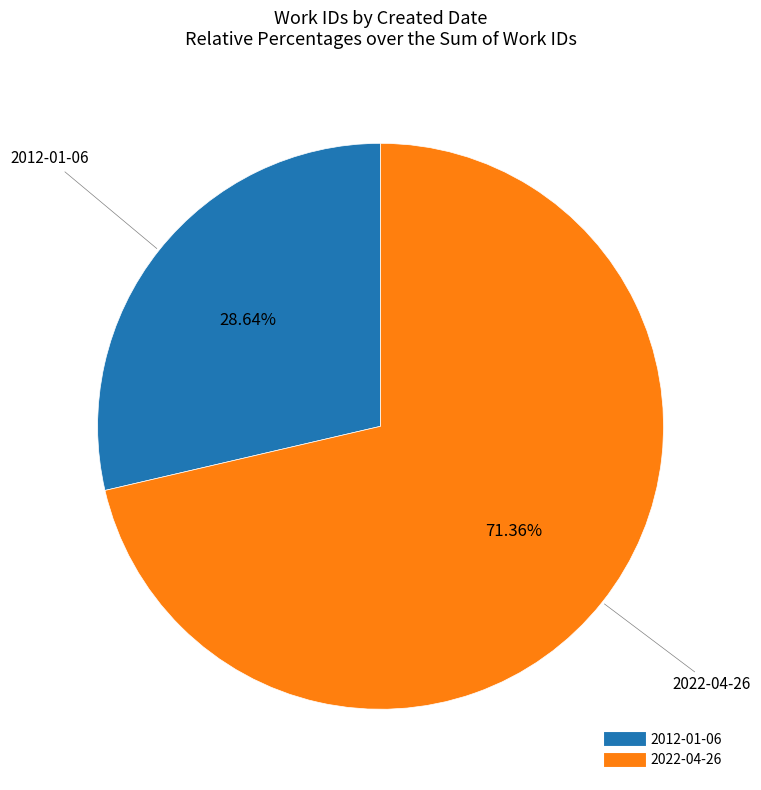

Rank the categories by value from highest to lowest.

2022-04-26, 2012-01-06